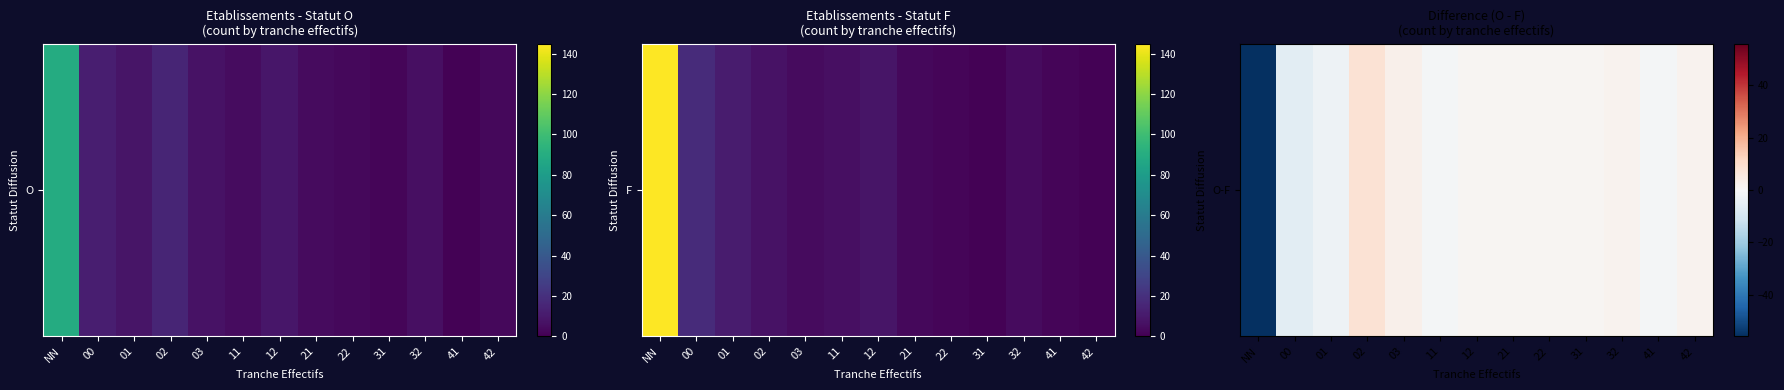

What is the greatest value displayed?

8